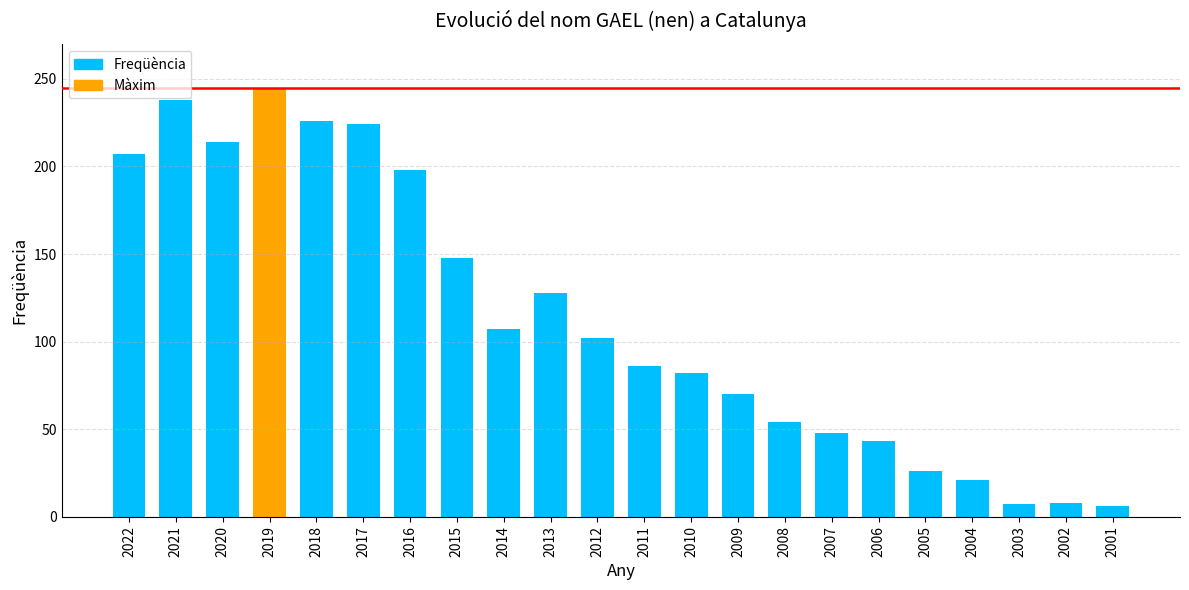

True or false: the data shows 21 at 2004.

True